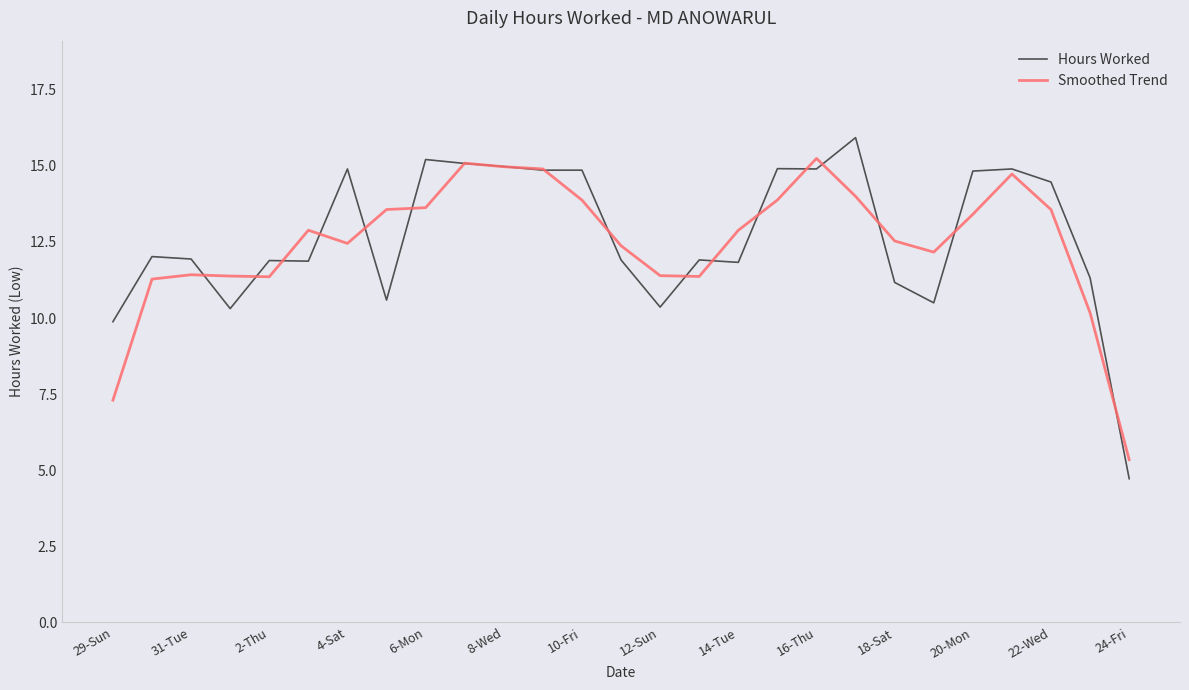

What is the highest value of the Hours Worked series?

15.9